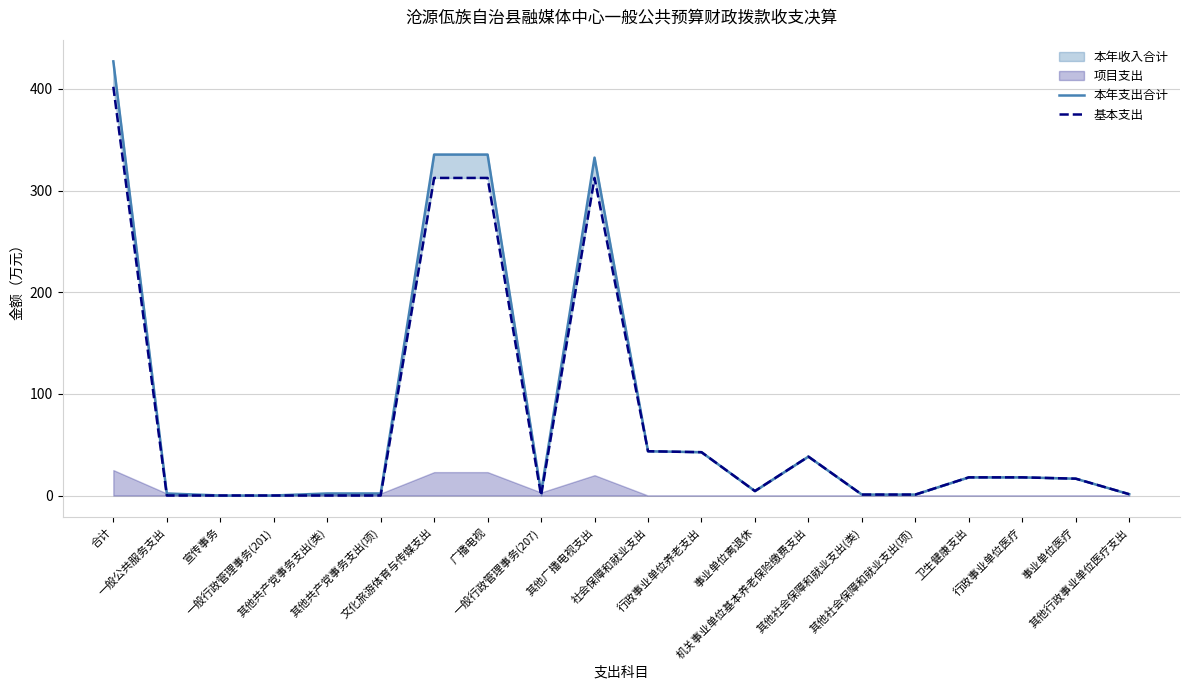

True or false: 本年支出合计 has more than 0 points higher than both neighbors.

True